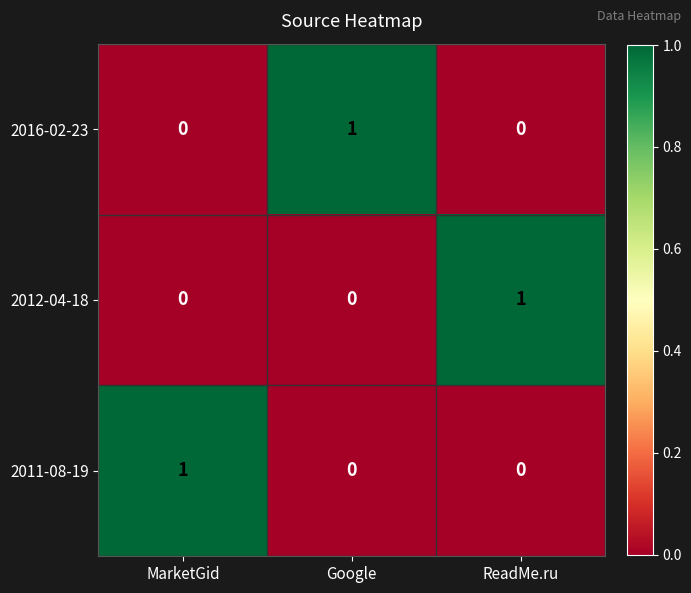

How many 2012-04-18 values are between 0 and 1?

3